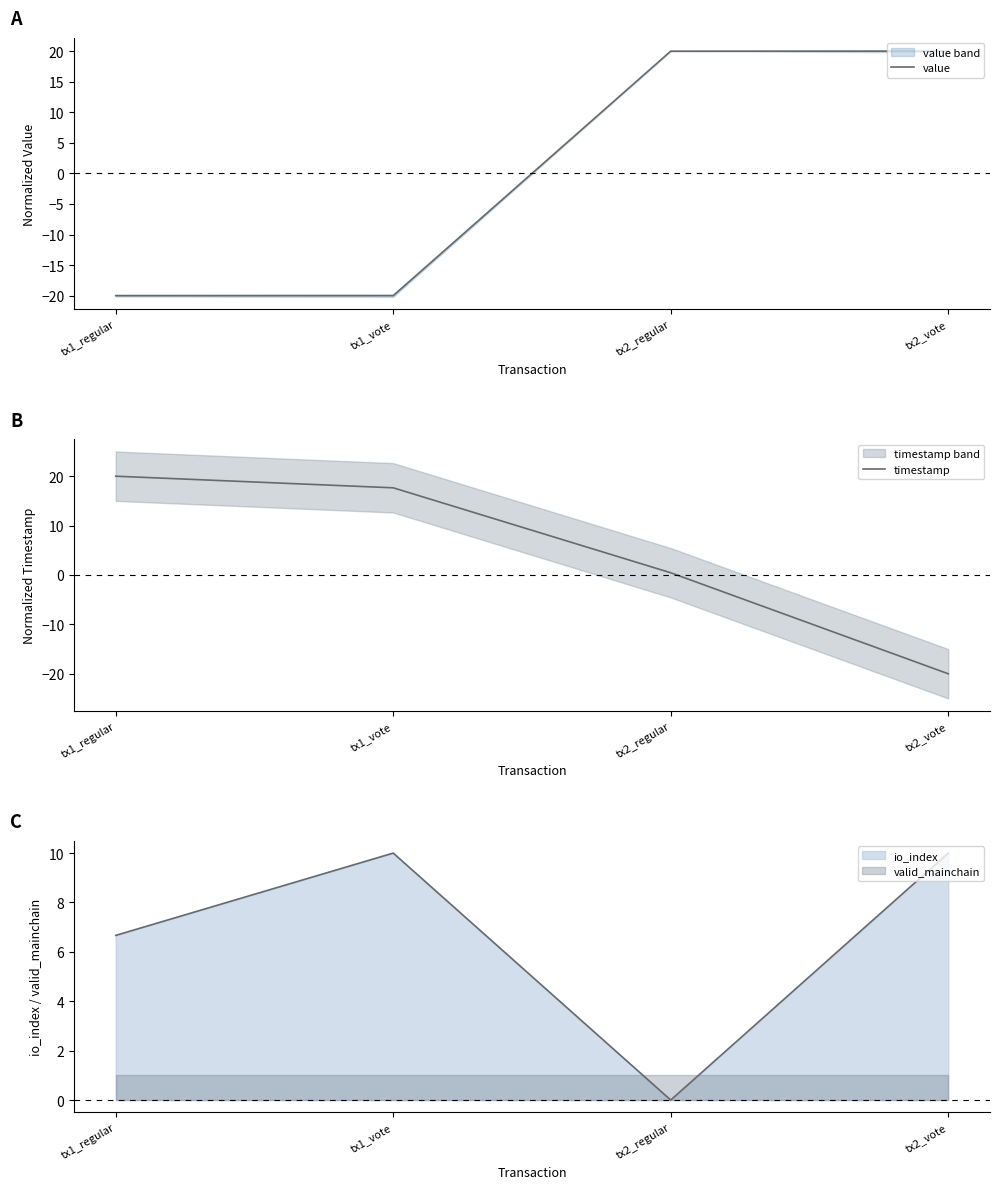

True or false: value has a value of -31.1 at tx1_regular.

False